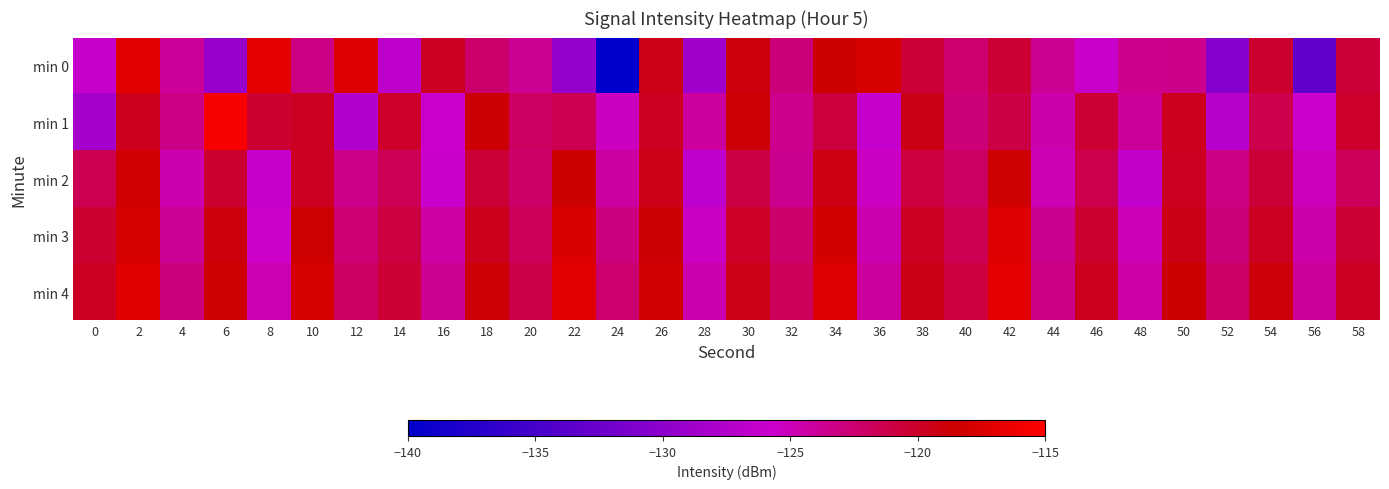

Count the number of data series in this chart.

5